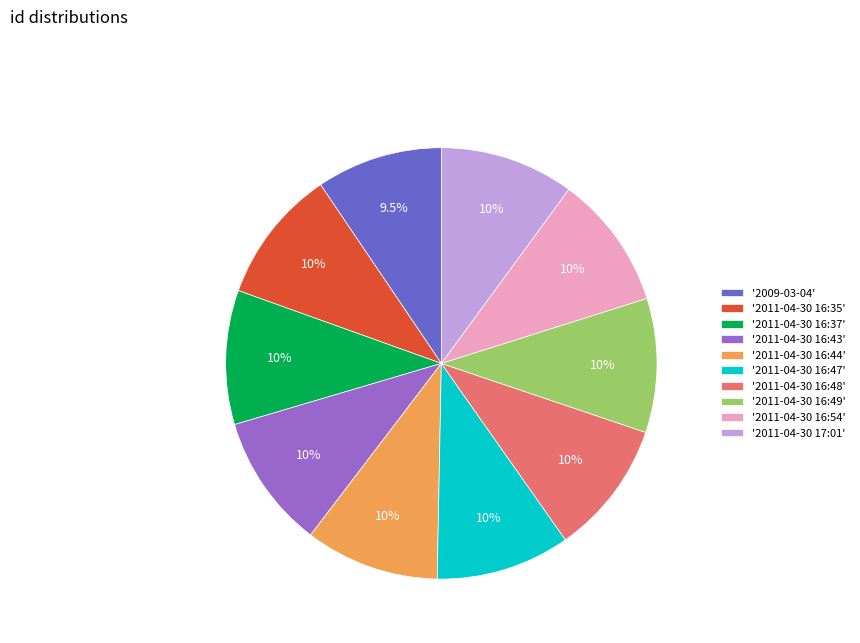

Combined, do '2011-04-30 17:01' and '2011-04-30 16:37' account for over 50%?

No